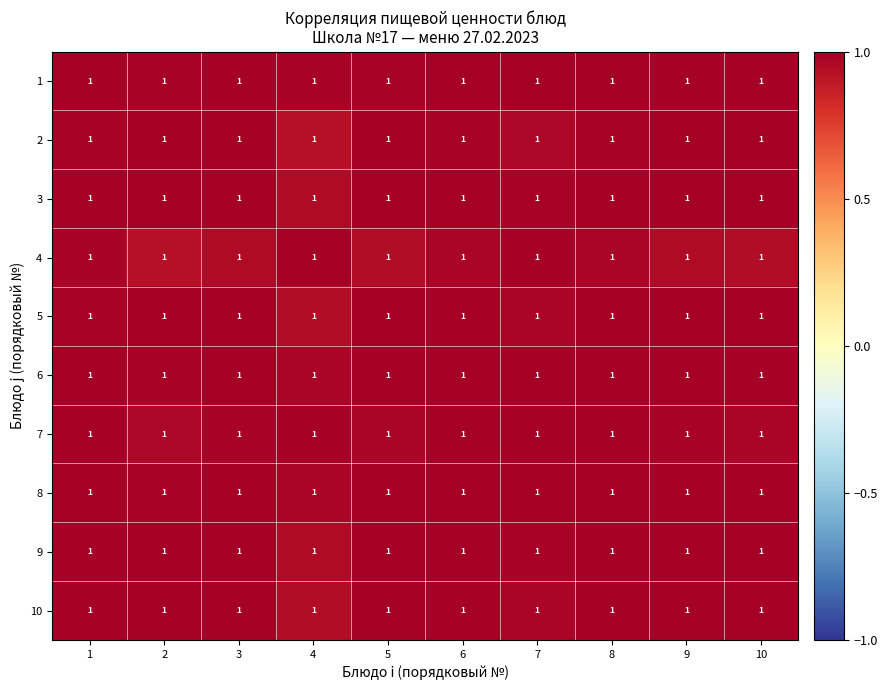

At which category is the sum across all series the highest?

6